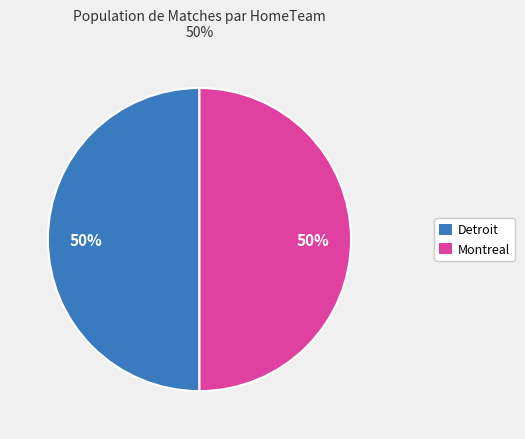

To the nearest percent, what is the combined percentage of Montreal and Detroit?

100%